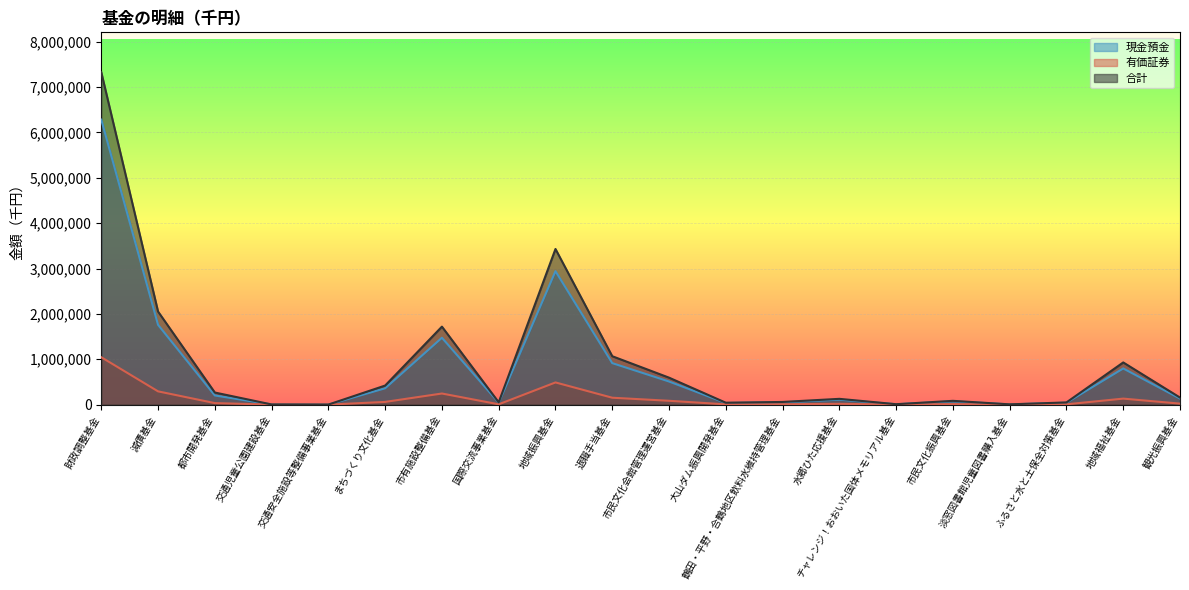

Which category has the highest value across all series?

財政調整基金